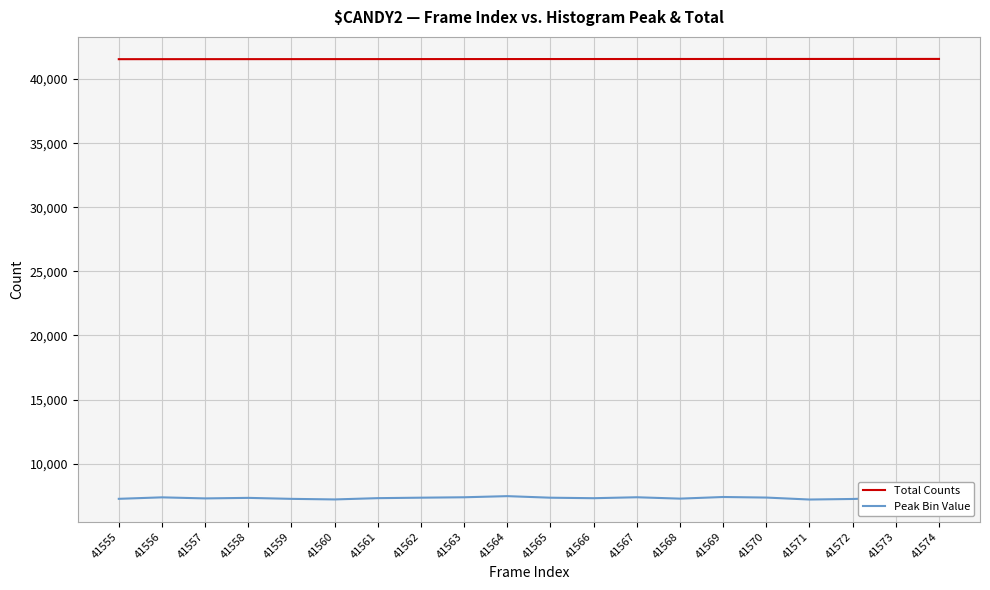

Reading left to right, what are all the values shown in this chart?

Total Counts: 41555=41555	41556=41556	41557=41557	41558=41558	41559=41559	41560=41560	41561=41561	41562=41562	41563=41563	41564=41564	41565=41565	41566=41566	41567=41567	41568=41568	41569=41569	41570=41570	41571=41571	41572=41572	41573=41573	41574=41574
Peak Bin Value: 41555=7259	41556=7374	41557=7291	41558=7333	41559=7256	41560=7211	41561=7311	41562=7348	41563=7380	41564=7468	41565=7346	41566=7307	41567=7381	41568=7274	41569=7401	41570=7357	41571=7204	41572=7247	41573=7355	41574=7191